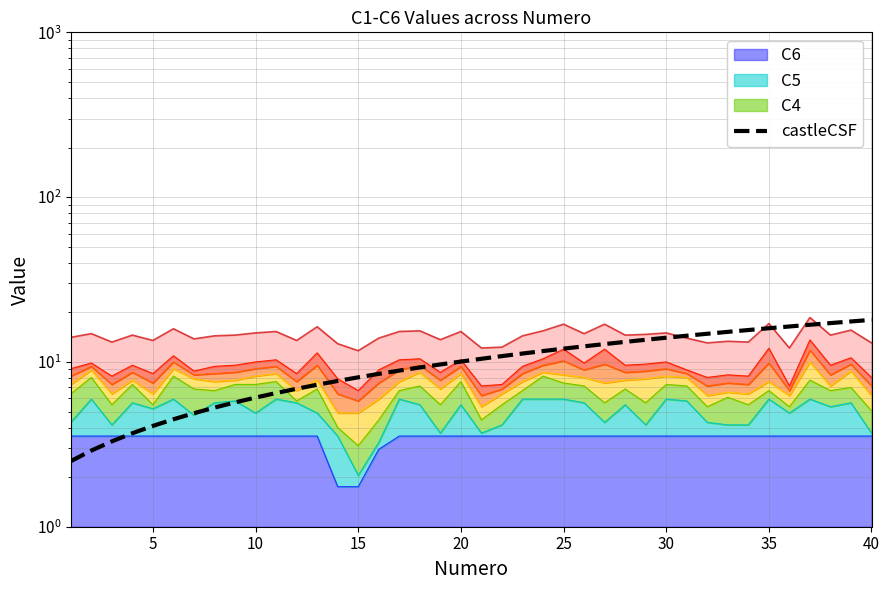

Reading left to right, what are all the values shown in this chart?

2.5	2.9	3.3	3.7	4.1	4.5	4.9	5.3	5.7	6.1	6.5	6.9	7.3	7.7	8.1	8.5	8.9	9.3	9.7	10.1	10.4	10.8	11.2	11.6	12.0	12.4	12.8	13.2	13.6	14.0	14.4	14.8	15.2	15.6	16.0	16.4	16.8	17.2	17.6	18.0